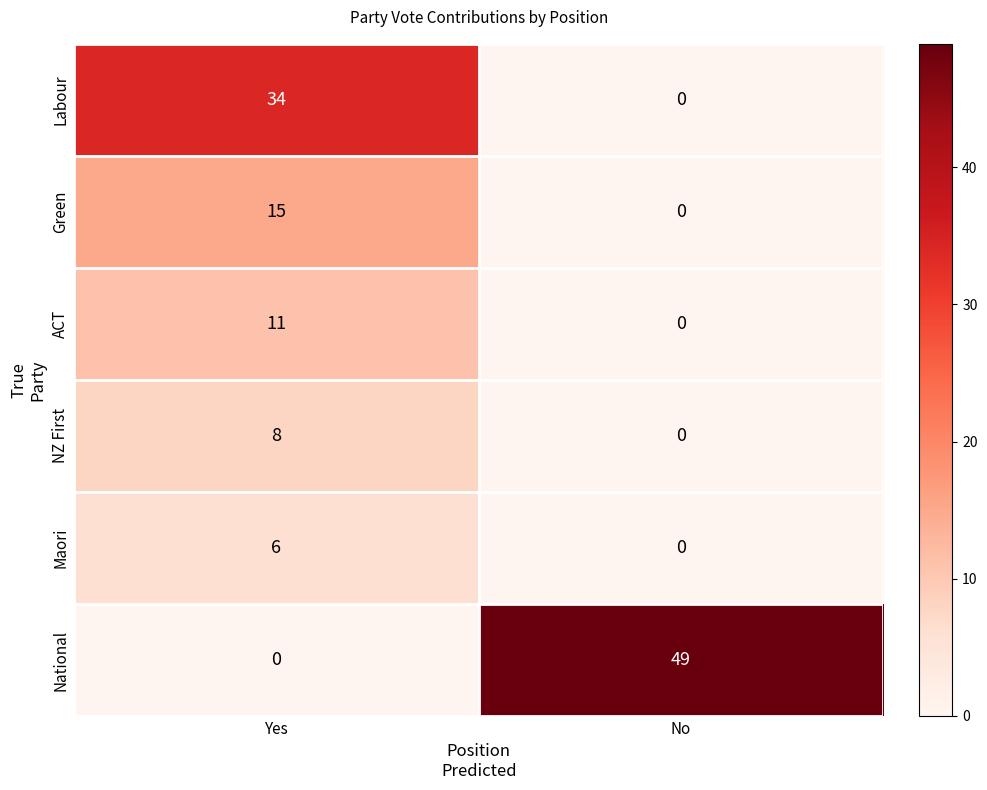

Which series changed the most between Yes and No?

National